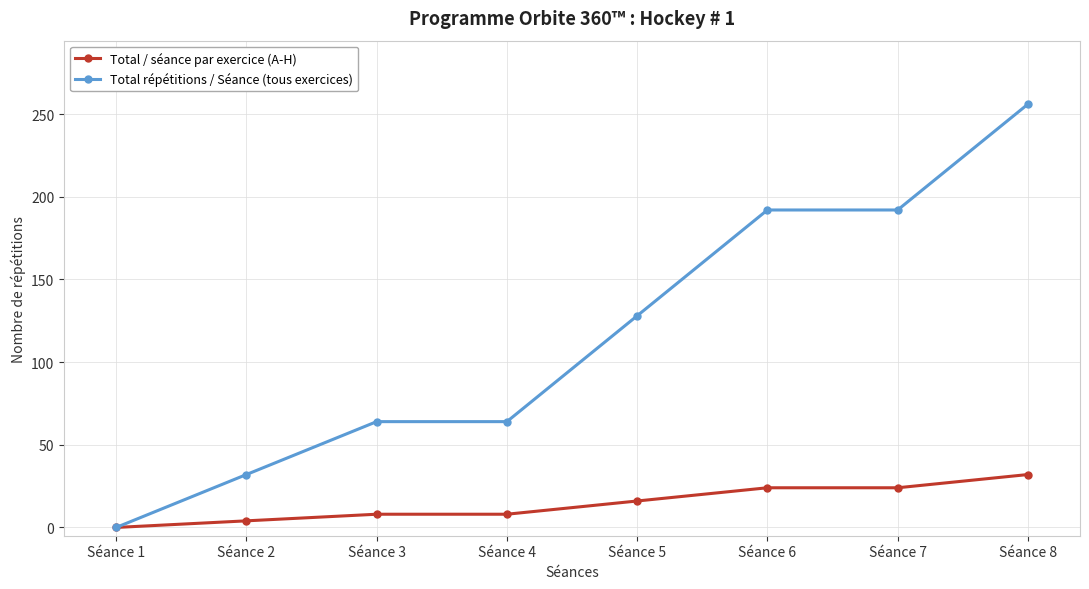

The value of Total / séance par exercice (A-H) at Séance 4 is 8. True or false?

True